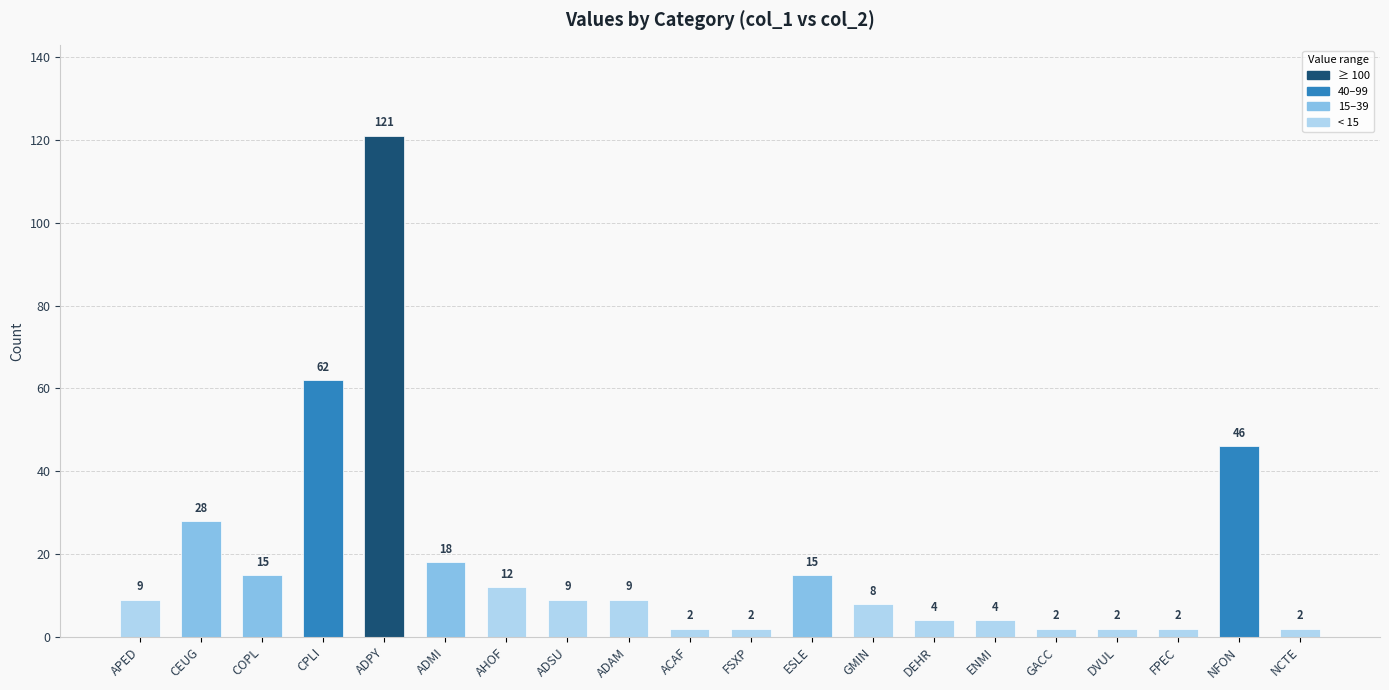

What is the greatest value displayed?

121